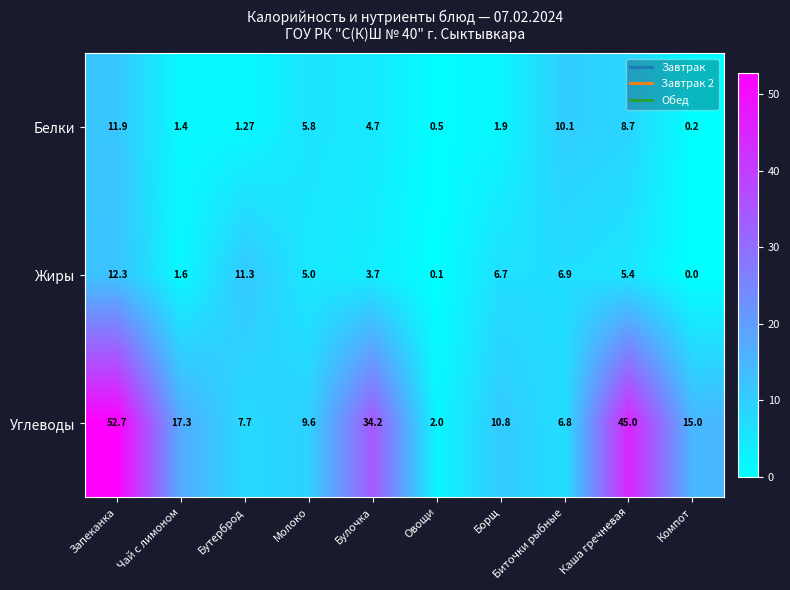

Which category has the lowest value across all series?

Компот